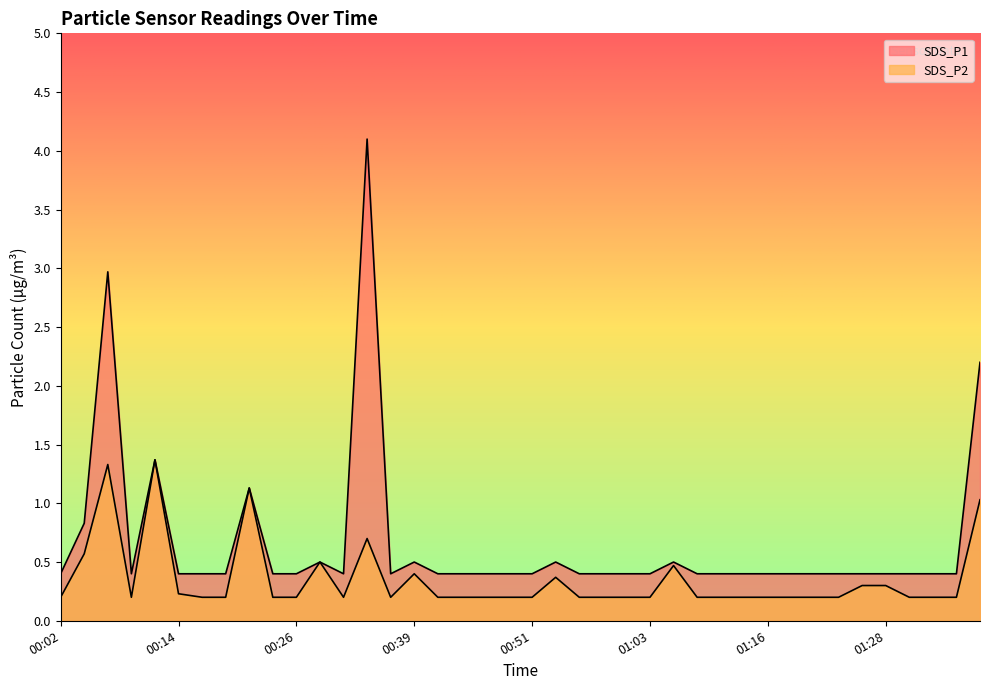

Is it true that SDS_P2 equals 0.3 at 00:09?

False